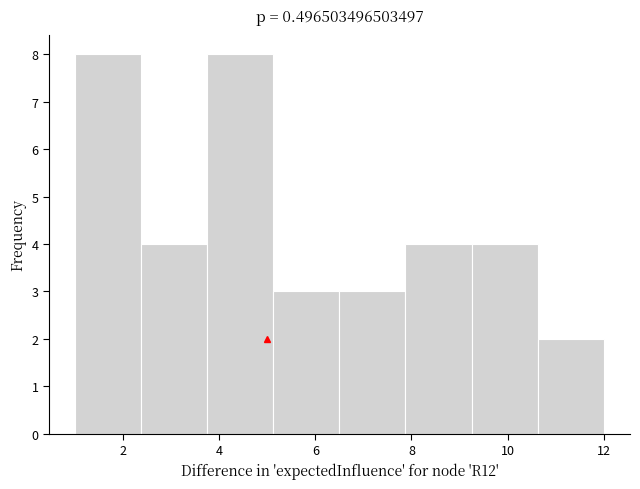

Reading left to right, transcribe this chart: for each bar, give the range it covers on the x-axis and its height. Neither the bar edges nor the heights are printed on the chart, so give them approximately, as read against the axes.

1.0 to 2.4: 8
2.4 to 3.8: 4
3.8 to 5.2: 8
5.2 to 6.6: 3
6.6 to 7.8: 3
7.8 to 9.2: 4
9.2 to 10.6: 4
10.6 to 12.0: 2